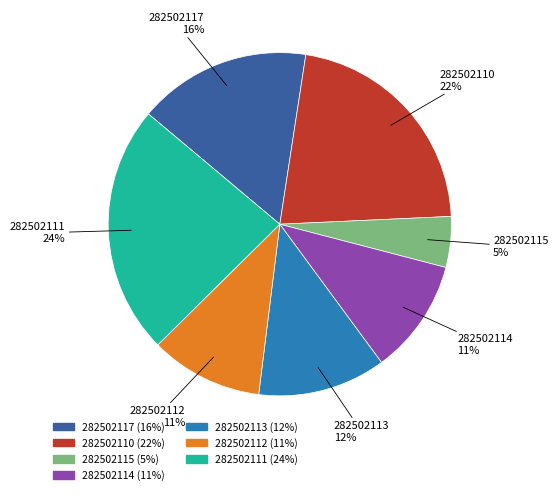

Is it true that 282502115 is 17% of the pie?

False